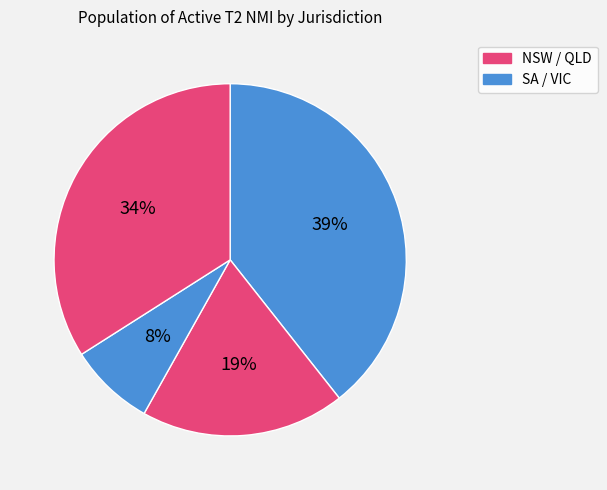

How many slices are in this pie chart?

4